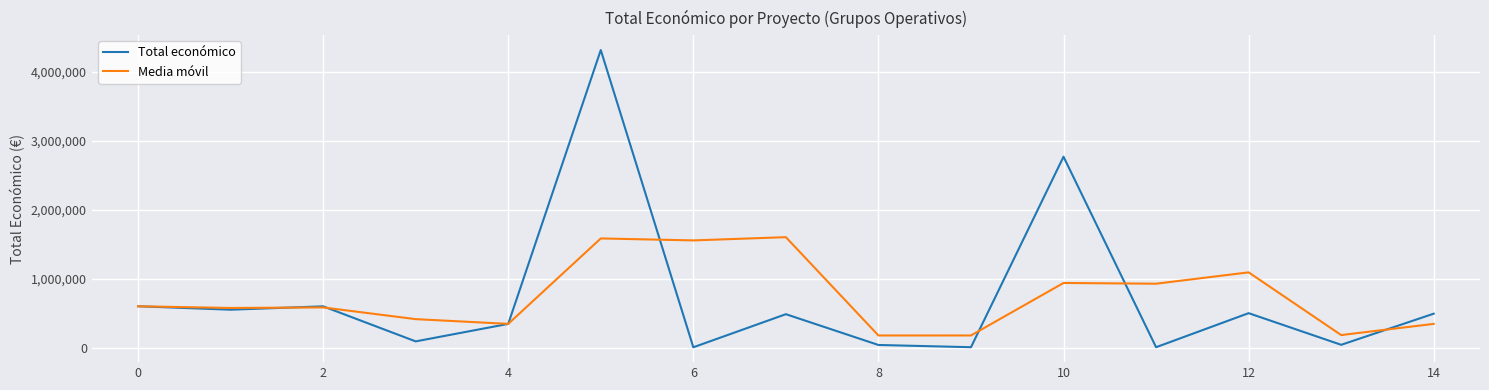

Which series has the widest spread of values?

Total económico